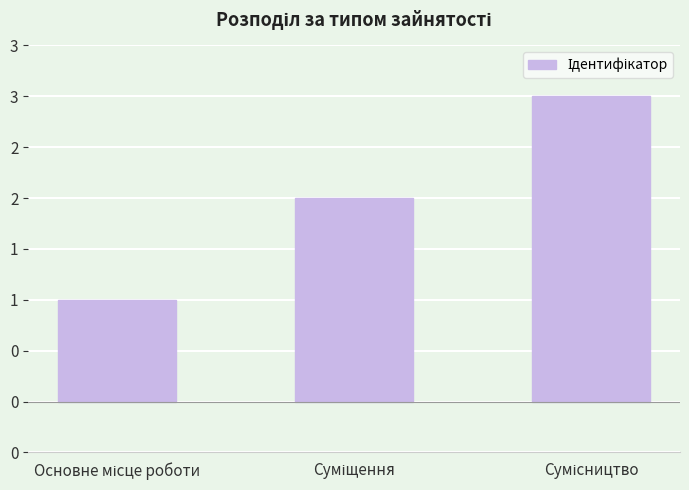

True or false: the data shows 3 at Сумісництво.

True